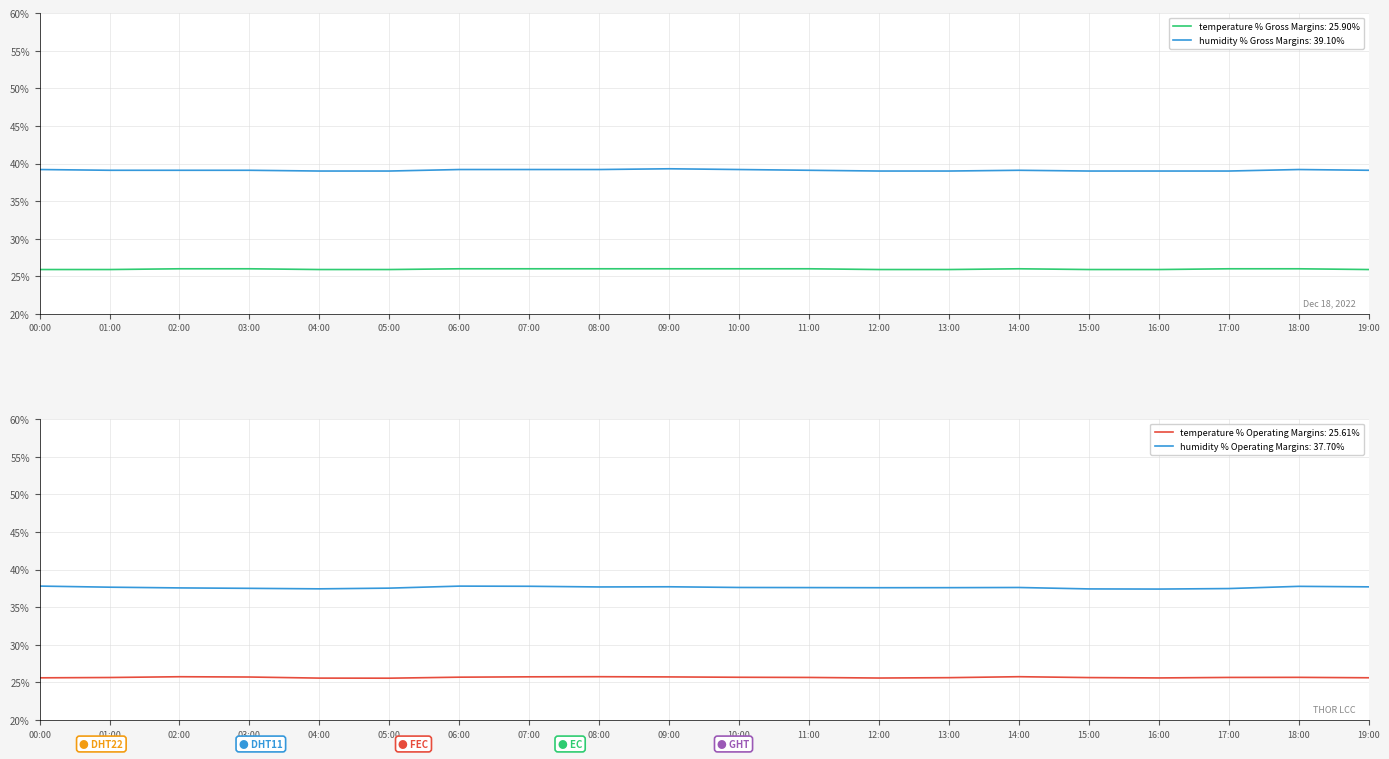

Reading left to right, extract all data points from this chart.

temperature: 25.9	25.9	26.0	26.0	25.9	25.9	26.0	26.0	26.0	26.0	26.0	26.0	25.9	25.9	26.0	25.9	25.9	26.0	26.0	25.9
humidity: 39.2	39.1	39.1	39.1	39.0	39.0	39.2	39.2	39.2	39.3	39.2	39.1	39.0	39.0	39.1	39.0	39.0	39.0	39.2	39.1